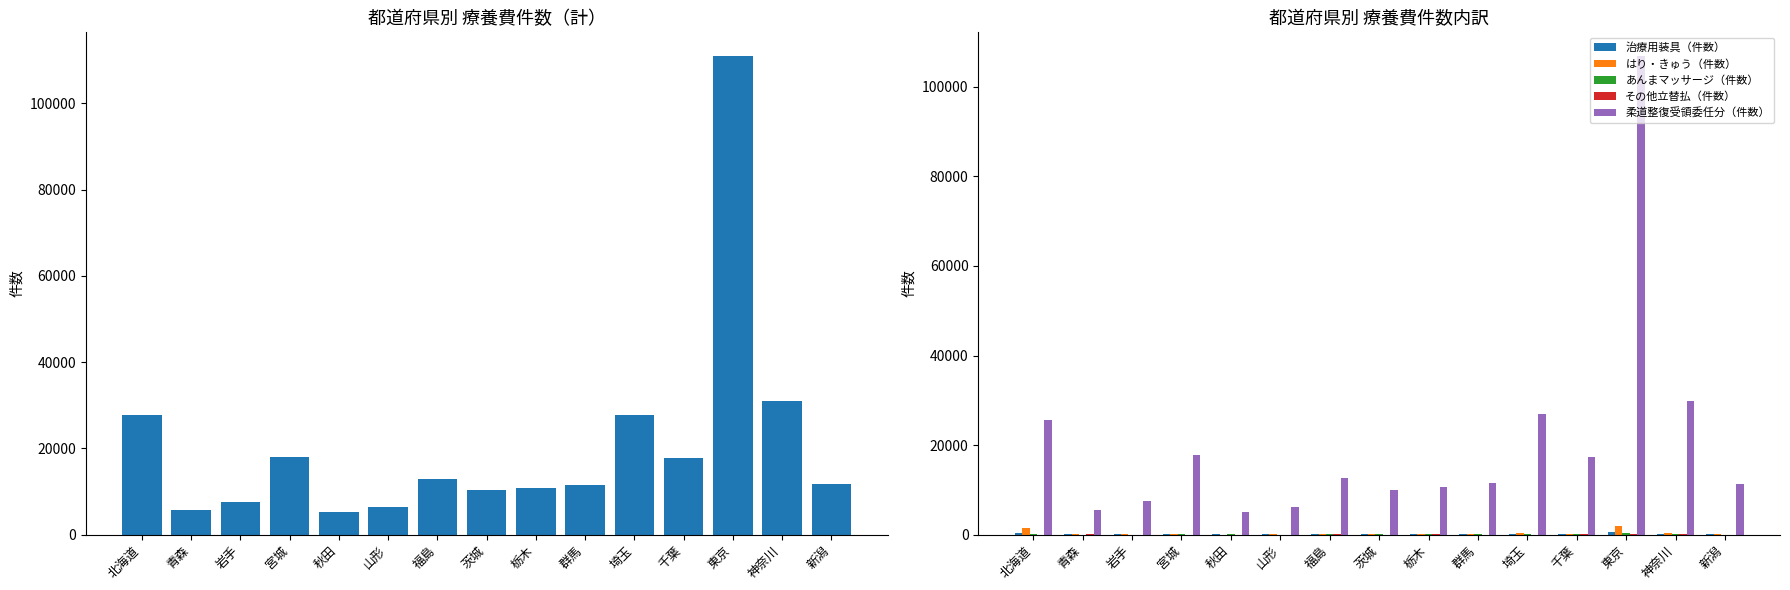

The value of 計（件数） at 岩手 is 11540. True or false?

False